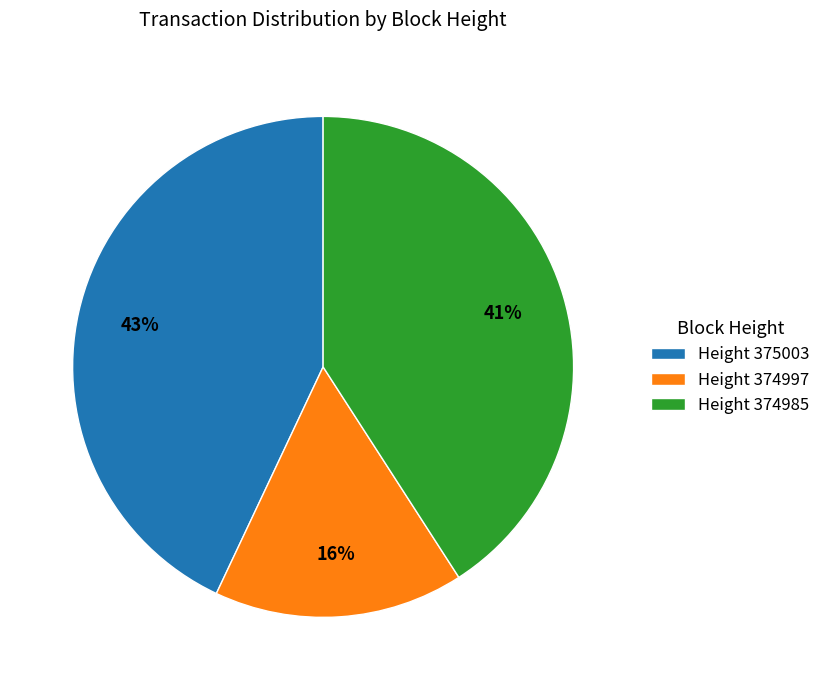

To the nearest percent, what is the average slice percentage?

33%